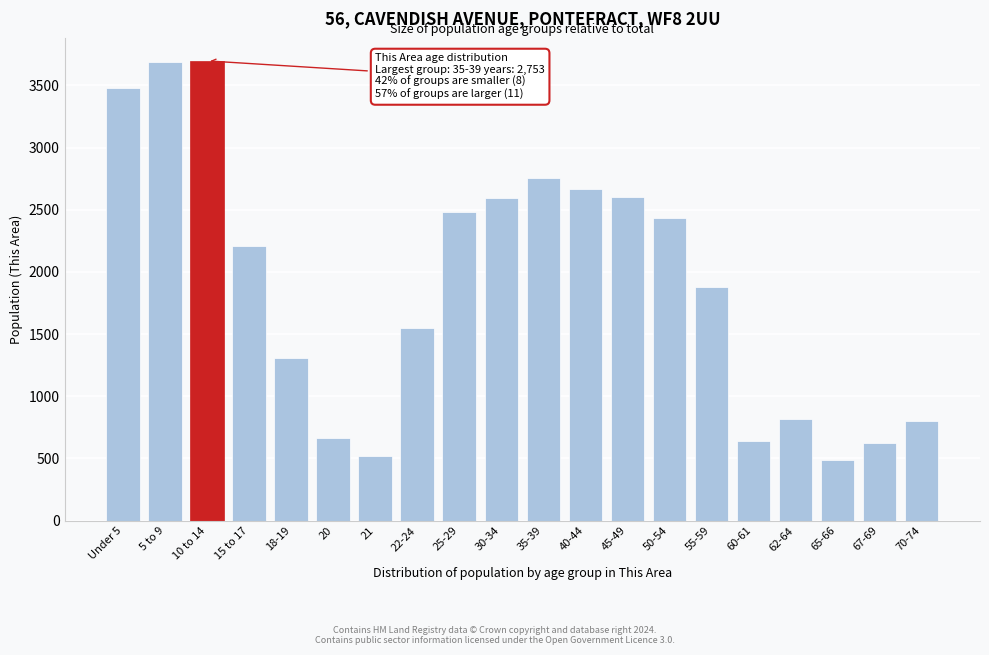

The value at 18-19 is 1307. True or false?

True